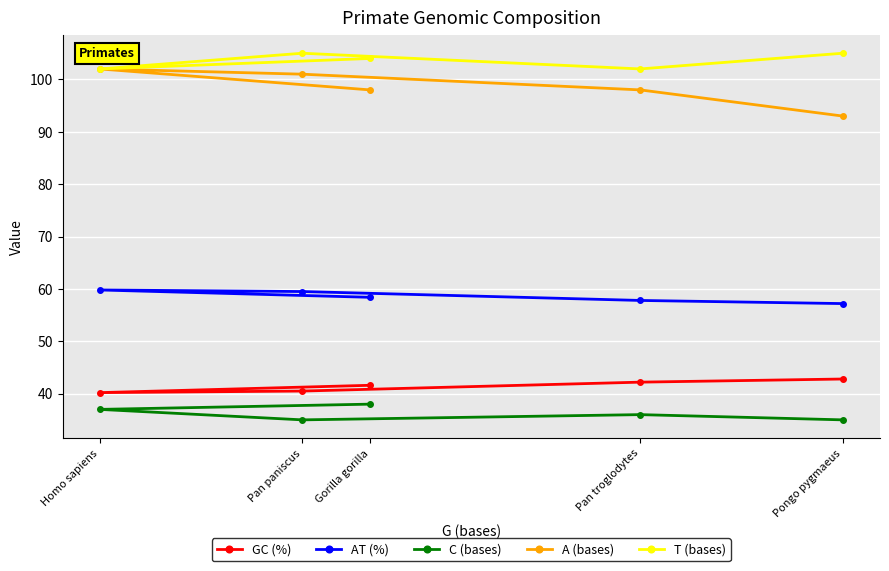

Count the number of categories in the chart.

5